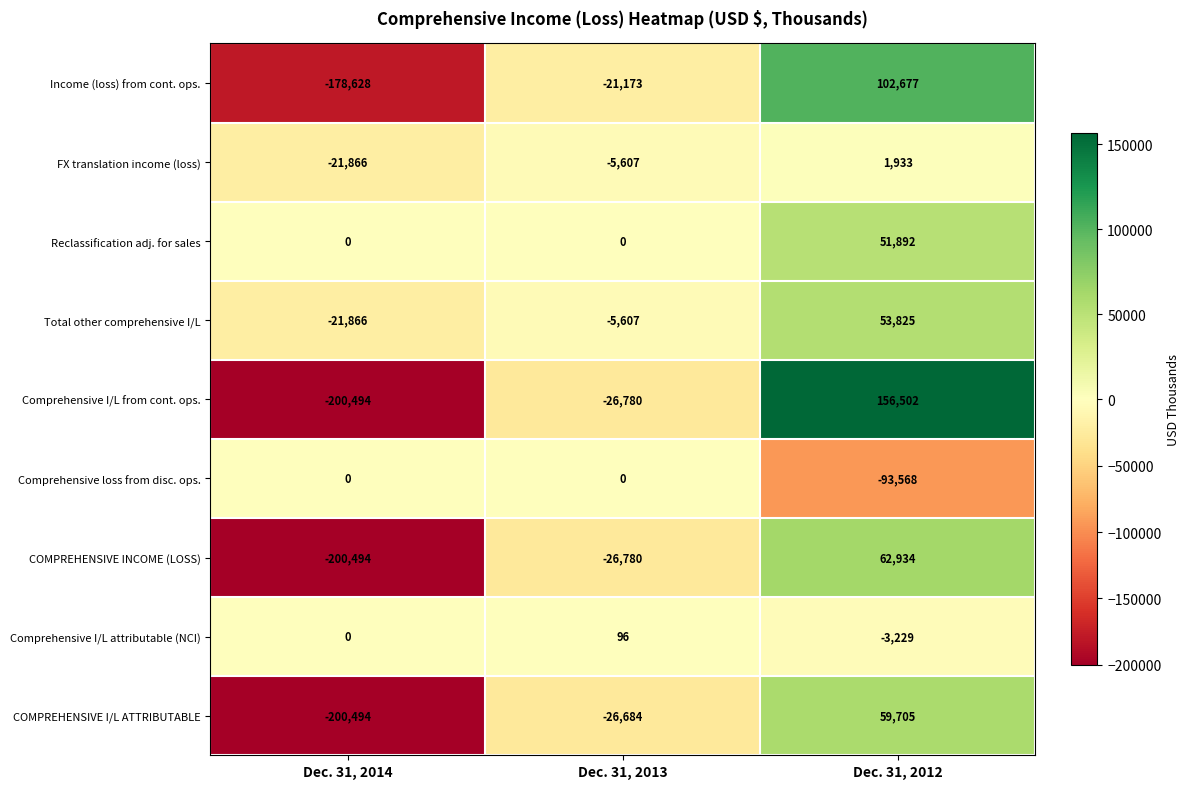

Reading left to right, what are all the values shown in this chart?

Income (loss) from cont. ops.: Dec. 31, 2014=-178628	Dec. 31, 2013=-21173	Dec. 31, 2012=102677
FX translation income (loss): Dec. 31, 2014=-21866	Dec. 31, 2013=-5607	Dec. 31, 2012=1933
Reclassification adj. for sales: Dec. 31, 2014=0	Dec. 31, 2013=0	Dec. 31, 2012=51892
Total other comprehensive I/L: Dec. 31, 2014=-21866	Dec. 31, 2013=-5607	Dec. 31, 2012=53825
Comprehensive I/L from cont. ops.: Dec. 31, 2014=-200494	Dec. 31, 2013=-26780	Dec. 31, 2012=156502
Comprehensive loss from disc. ops.: Dec. 31, 2014=0	Dec. 31, 2013=0	Dec. 31, 2012=-93568
COMPREHENSIVE INCOME (LOSS): Dec. 31, 2014=-200494	Dec. 31, 2013=-26780	Dec. 31, 2012=62934
Comprehensive I/L attributable (NCI): Dec. 31, 2014=0	Dec. 31, 2013=96	Dec. 31, 2012=-3229
COMPREHENSIVE I/L ATTRIBUTABLE: Dec. 31, 2014=-200494	Dec. 31, 2013=-26684	Dec. 31, 2012=59705